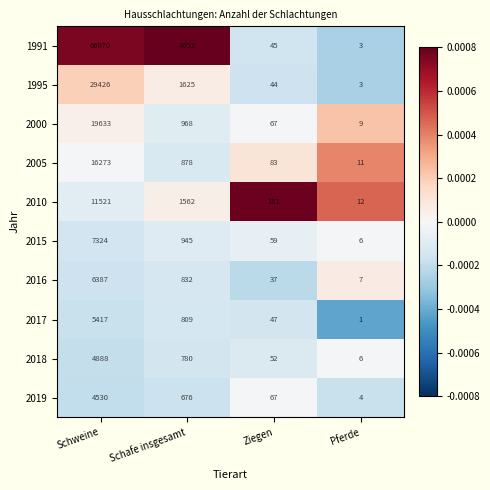

Where is 2010 nearest to the value 5766?

Schafe insgesamt